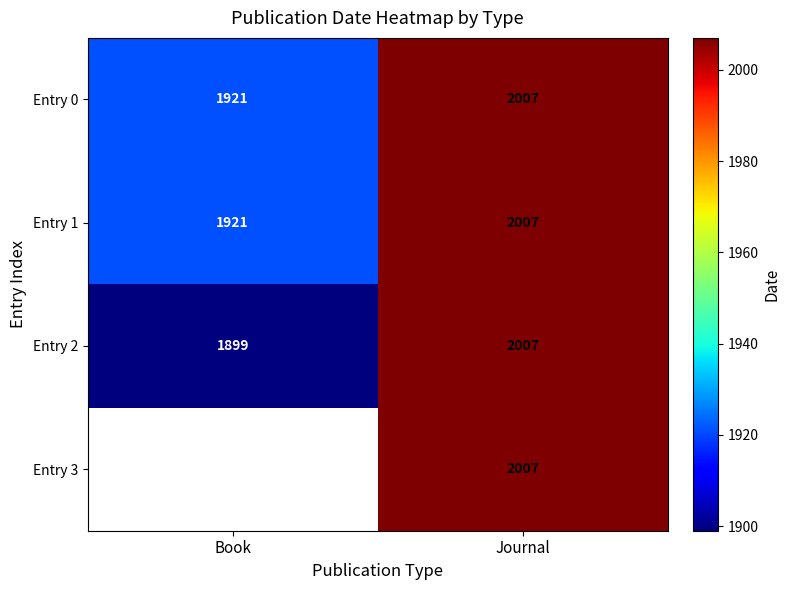

Which label corresponds to the smallest value in the chart?

Book